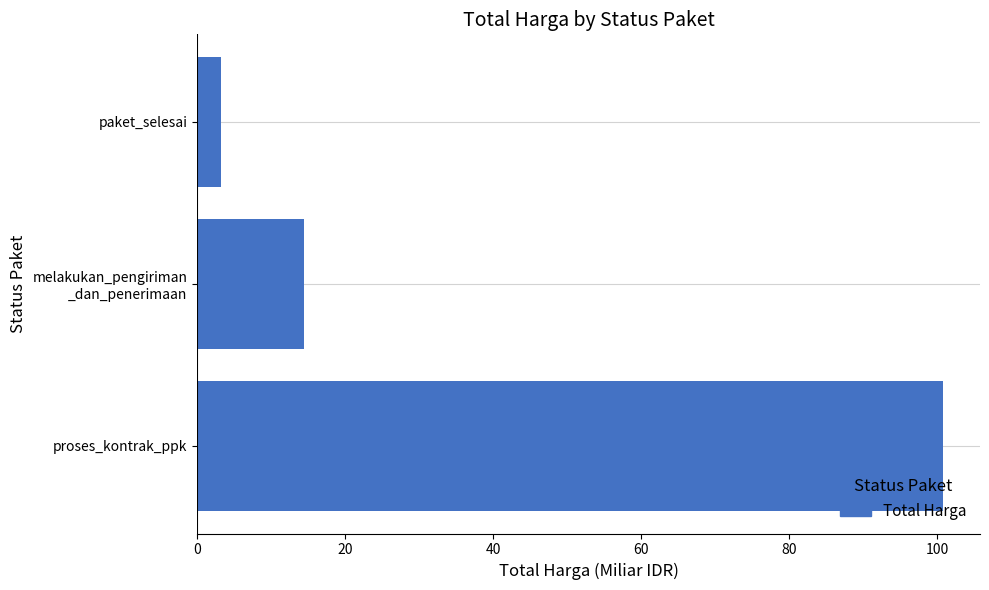

Does the chart contain stacked bars?

No